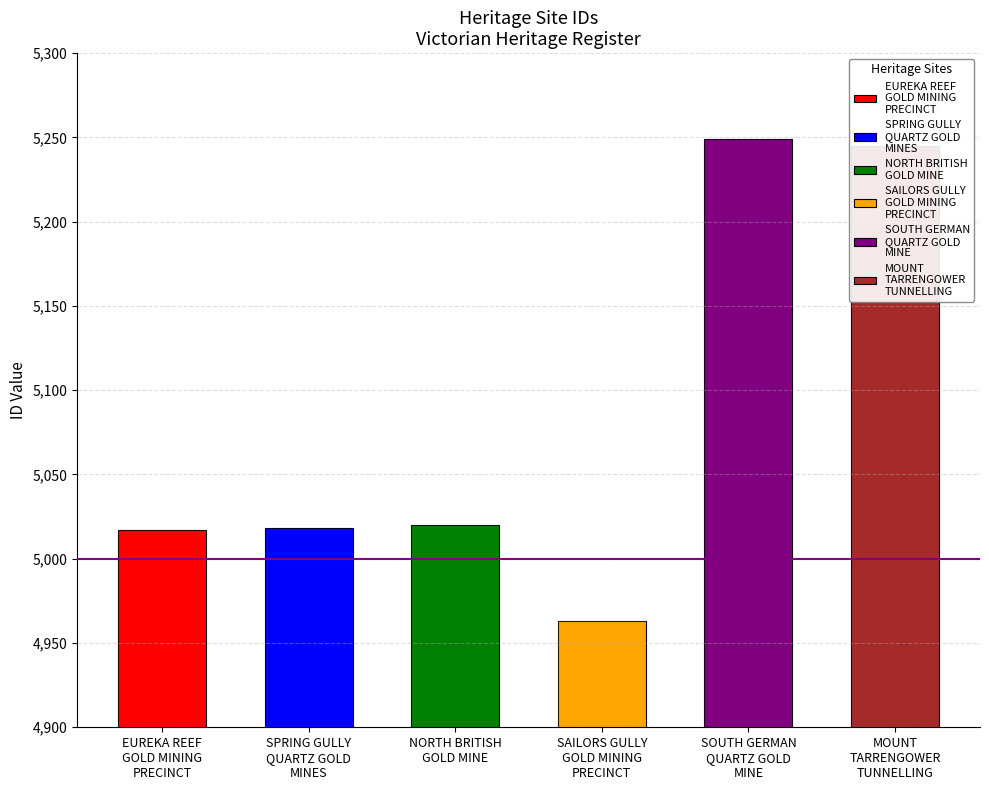

What position from the right is SAILORS GULLY
GOLD MINING
PRECINCT?

3